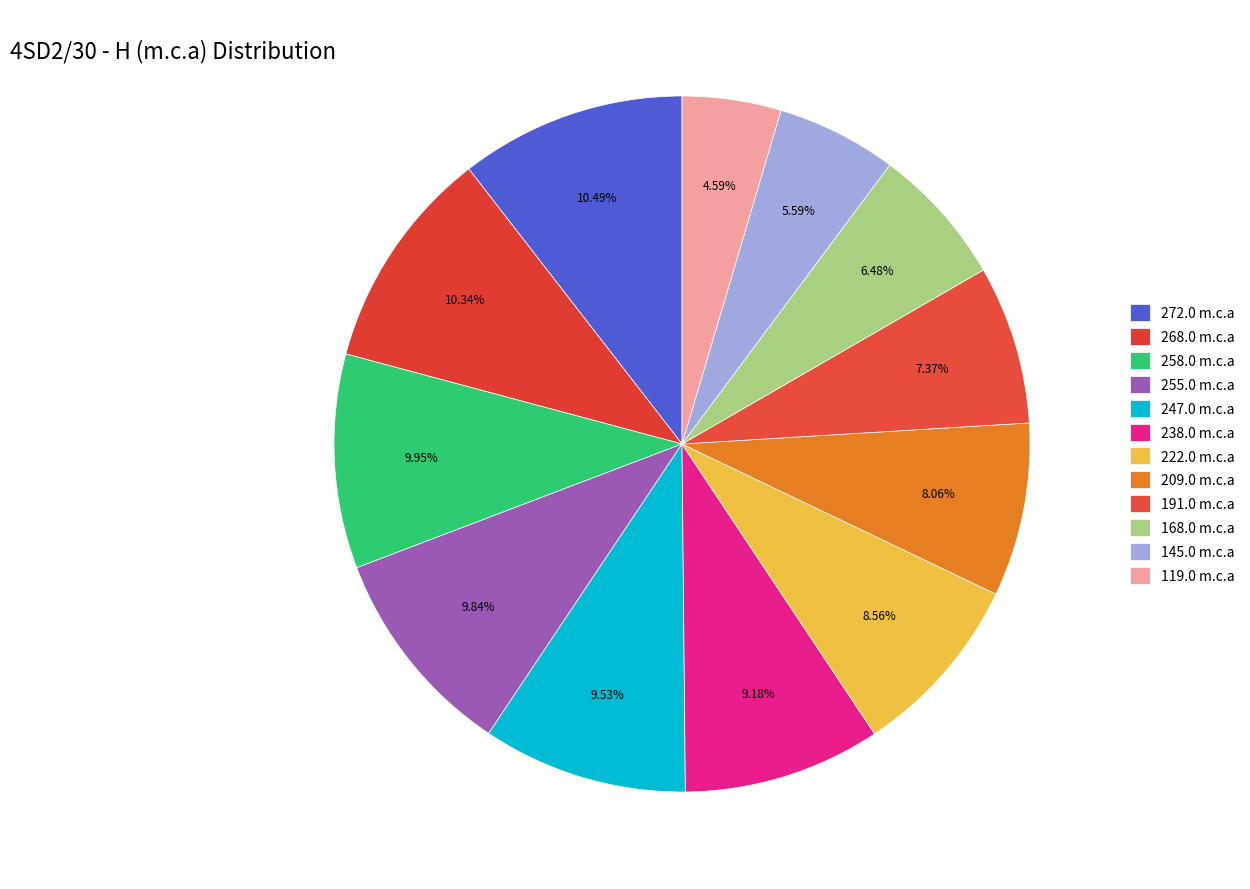

How much of the chart is everything except 168.0 m.c.a?

93.5%